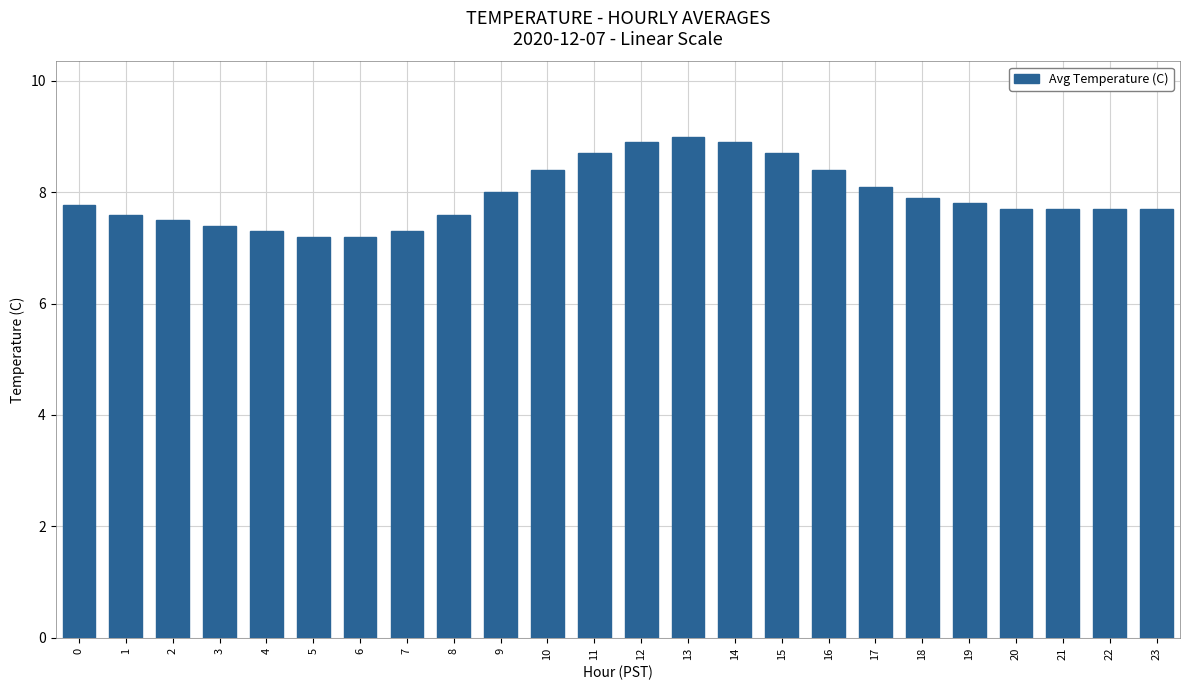

Are the bars horizontal?

No